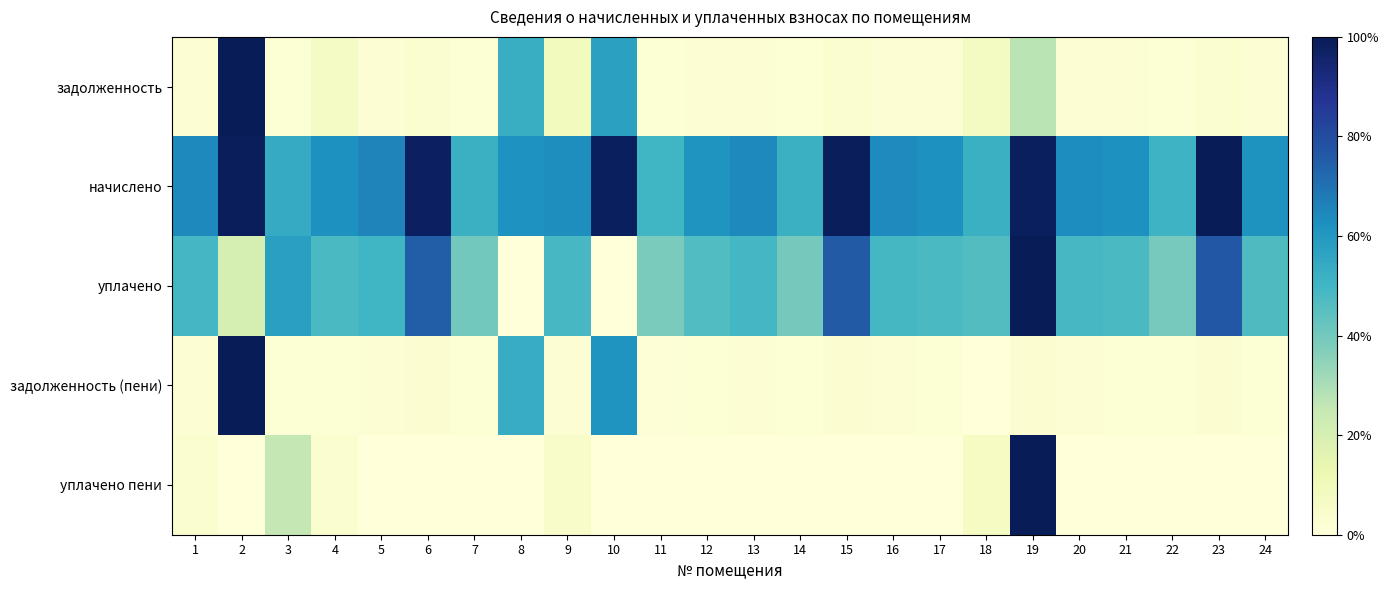

List the series in order of their peak value, highest first.

задолженность, начислено, уплачено, задолженность (пени), уплачено пени